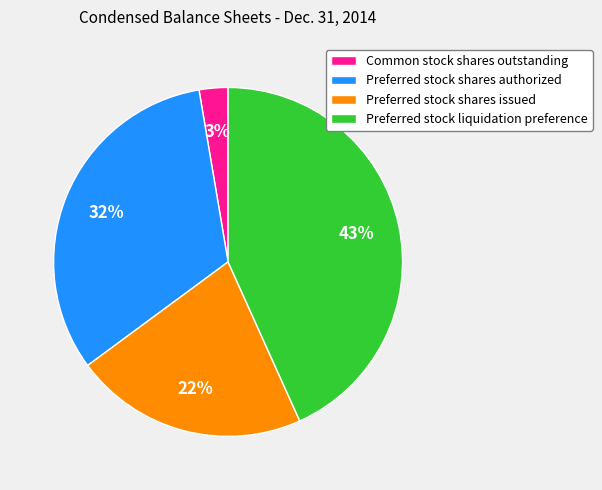

Rank the categories by value from lowest to highest.

Common stock shares outstanding, Preferred stock shares issued, Preferred stock shares authorized, Preferred stock liquidation preference